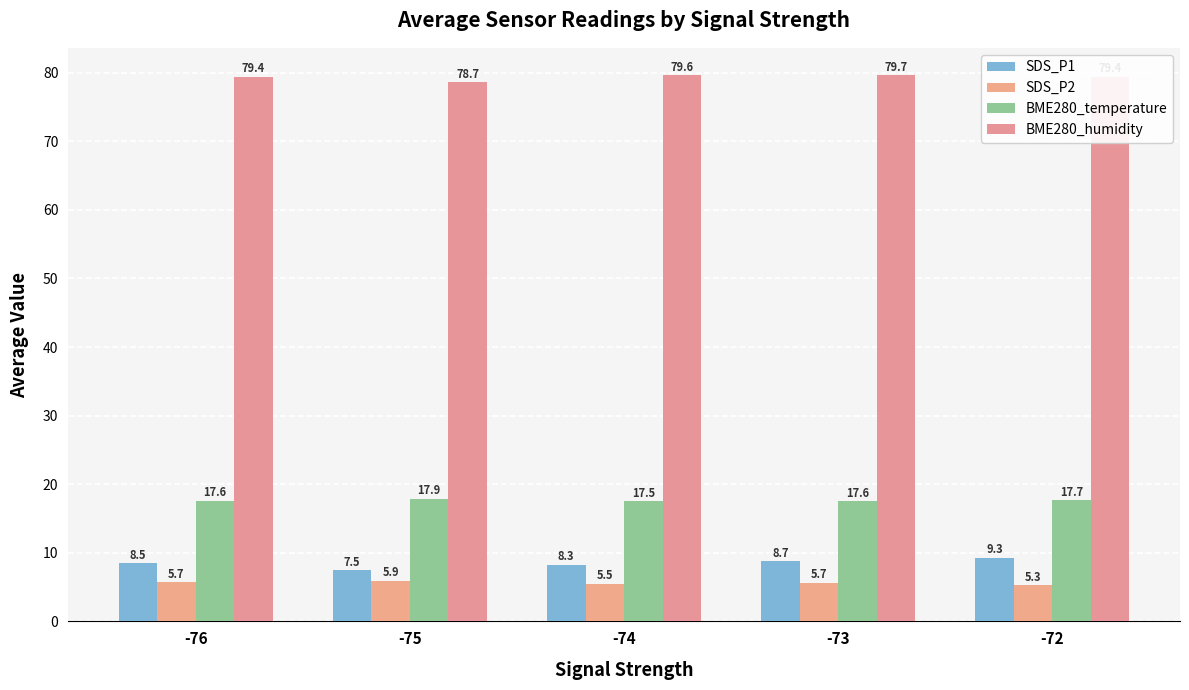

Which has a higher value, -75 or -74?

-74